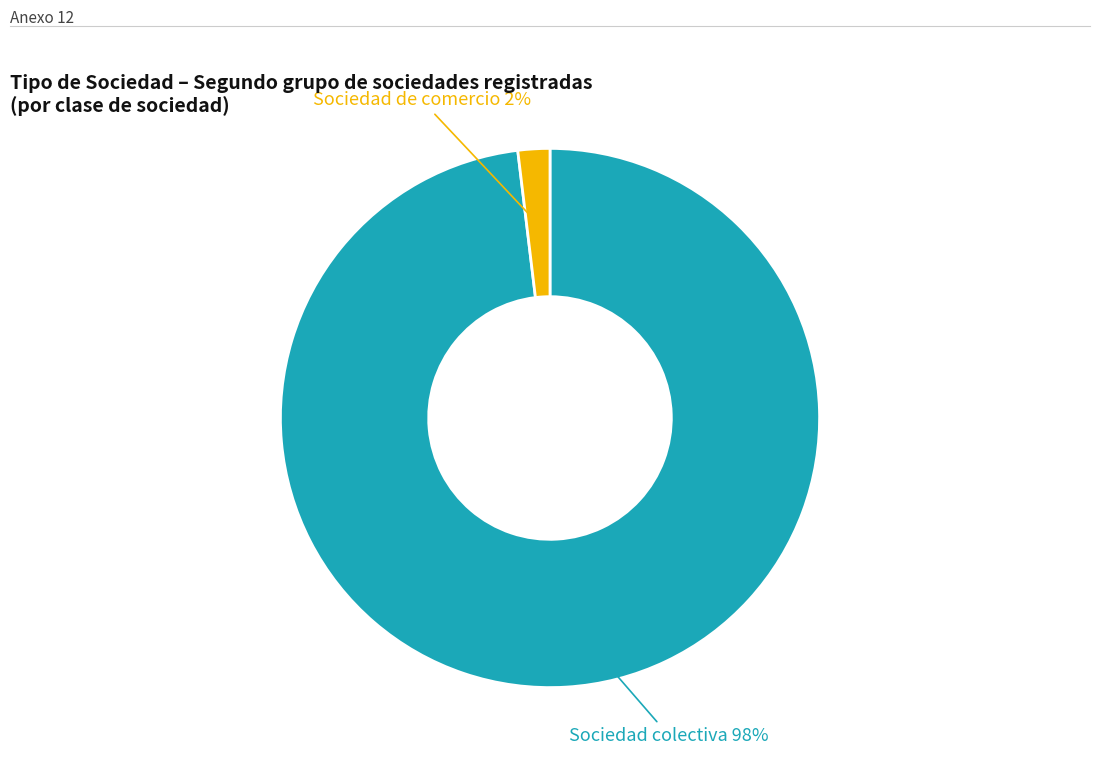

To the nearest percent, what is the average slice percentage?

50%